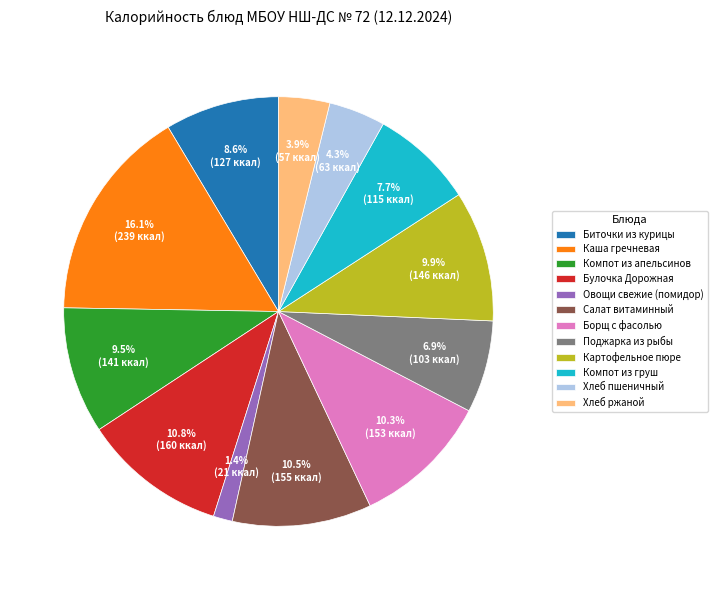

How much of the chart is everything except Поджарка из рыбы?

93.1%